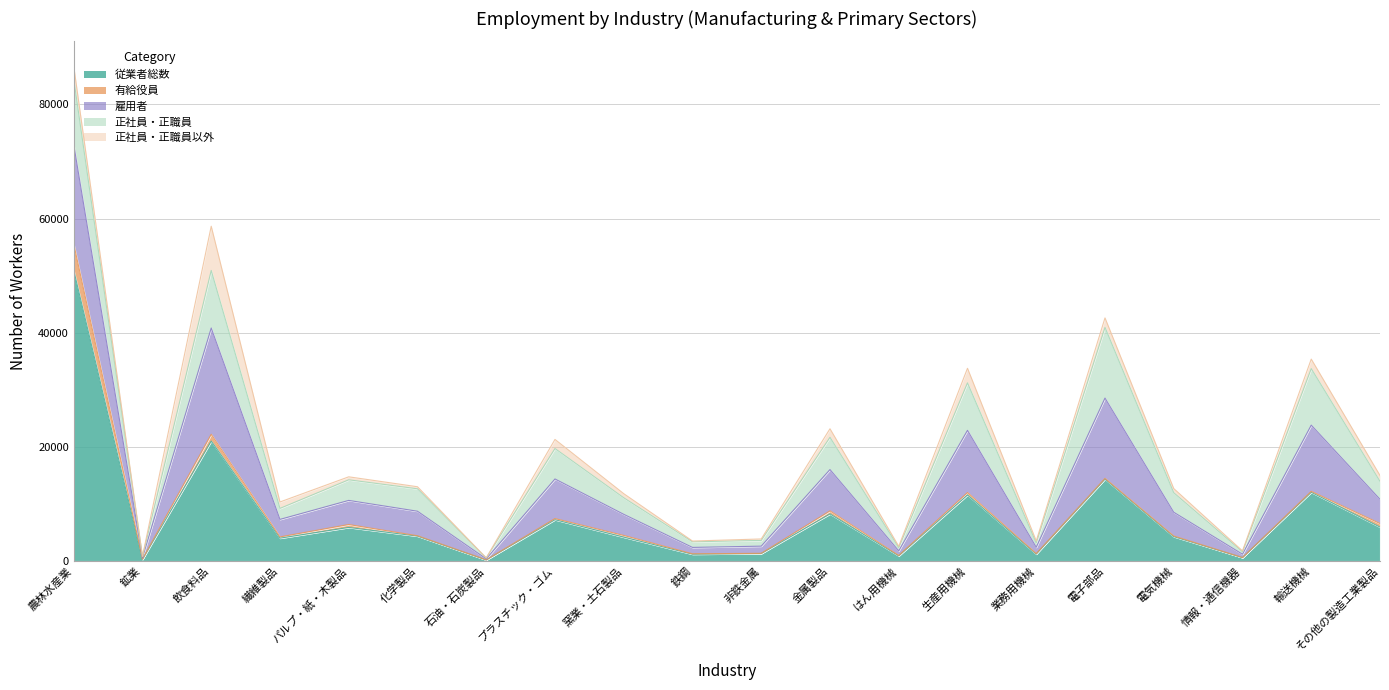

Which category has the highest value across all series?

農林水産業